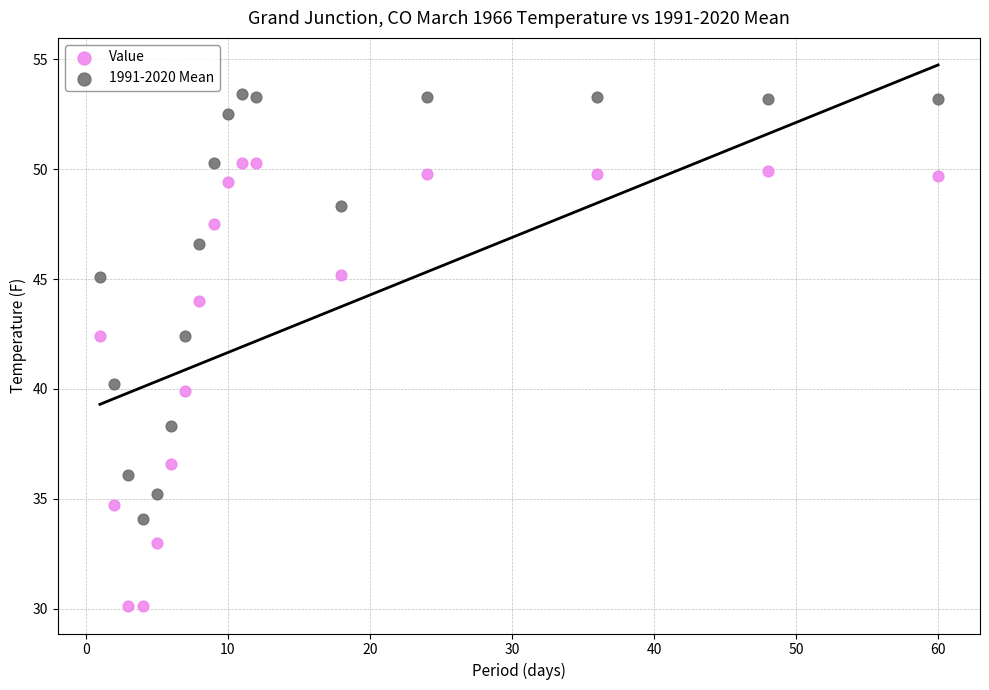

Which series reaches the maximum Y coordinate?

1991-2020 Mean